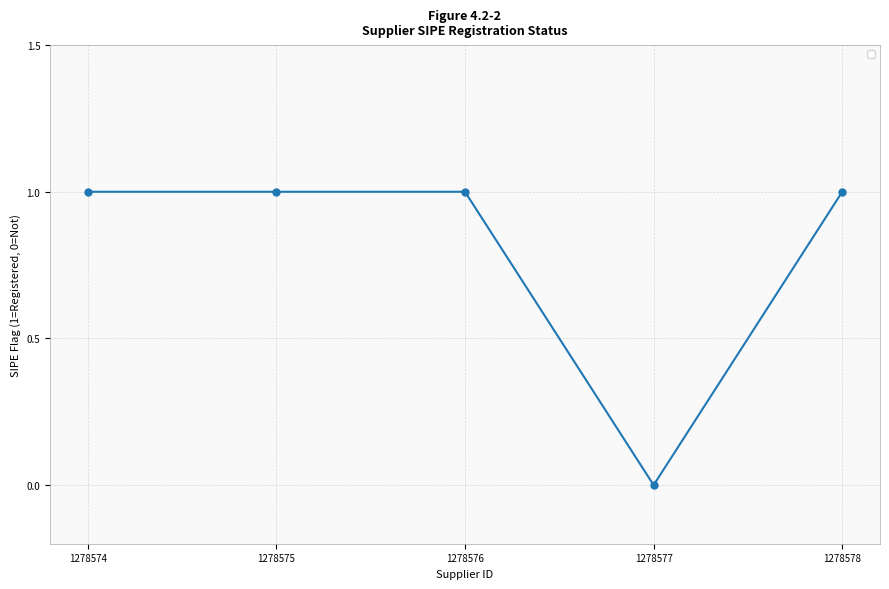

What is the sum of all values?

4